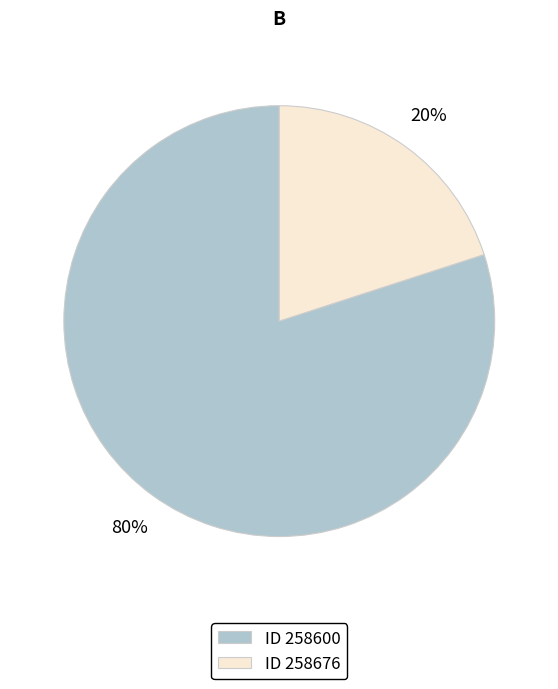

To the nearest percent, what percentage of the pie is ID 258600?

80%